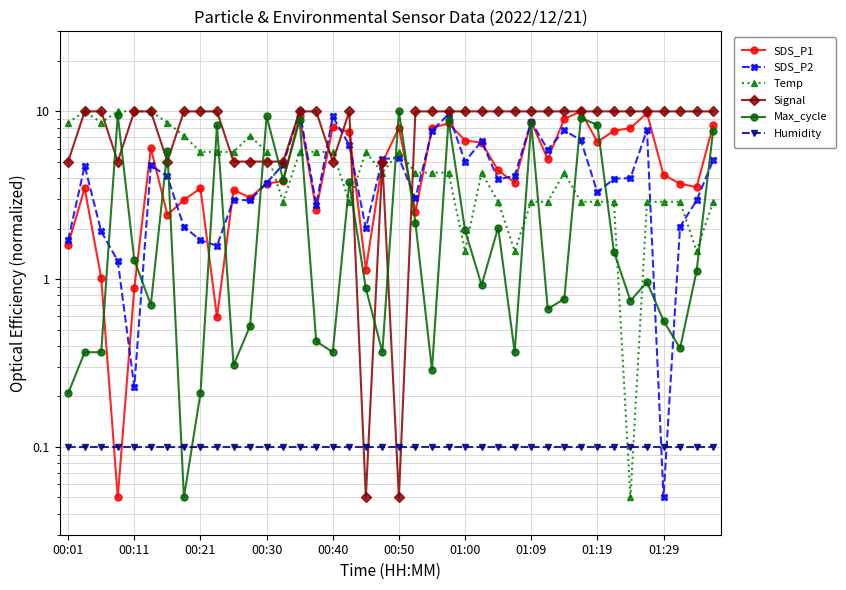

Which series changed the most between 00:11 and 10?

Signal